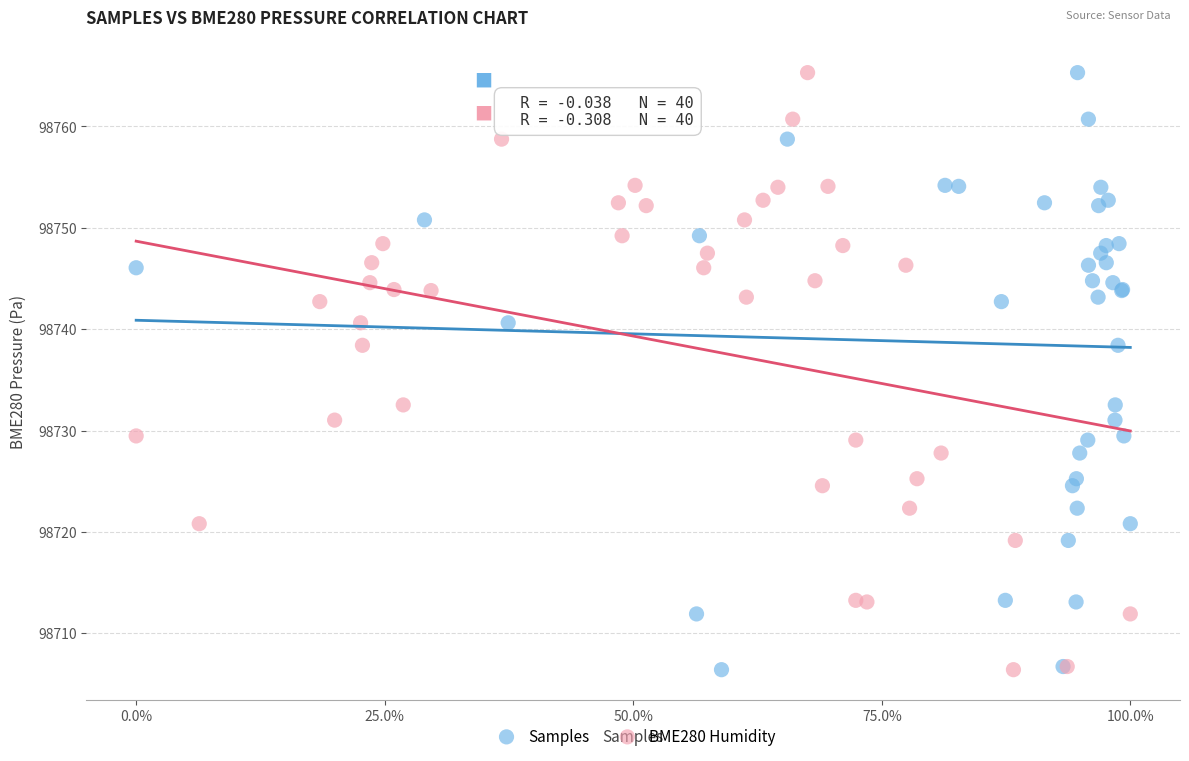

What are all the series names shown in the legend?

Samples, BME280 Humidity